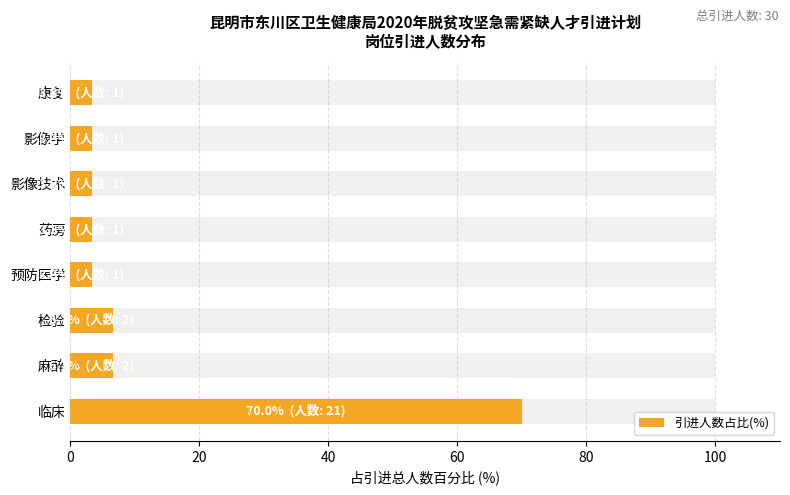

What is the minimum value shown in the chart?

3.3